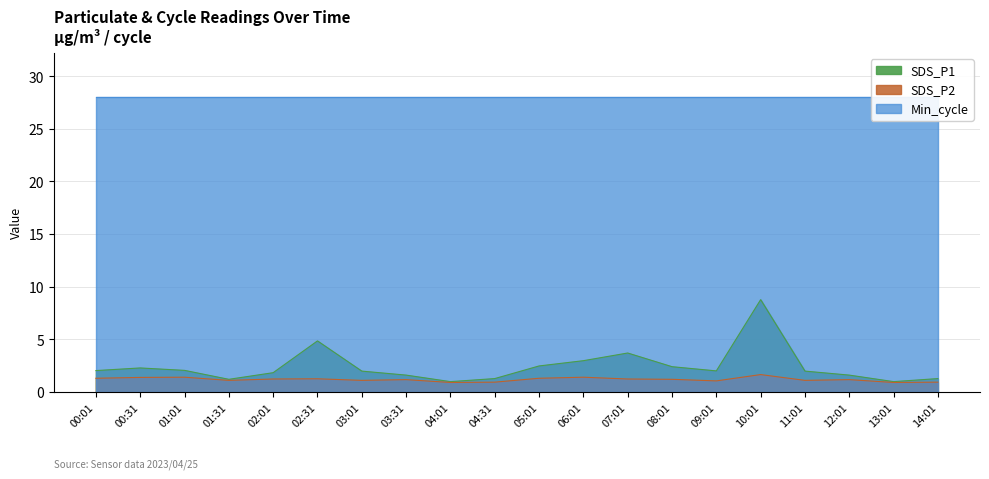

How many lines are shown in the chart?

3